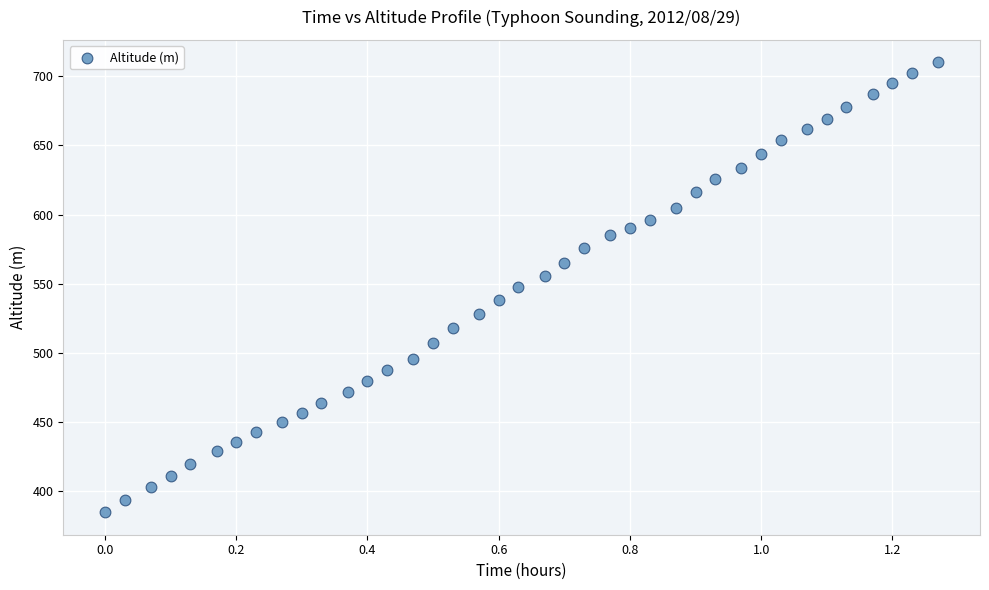

What is the range of Y values (max minus min)?

325